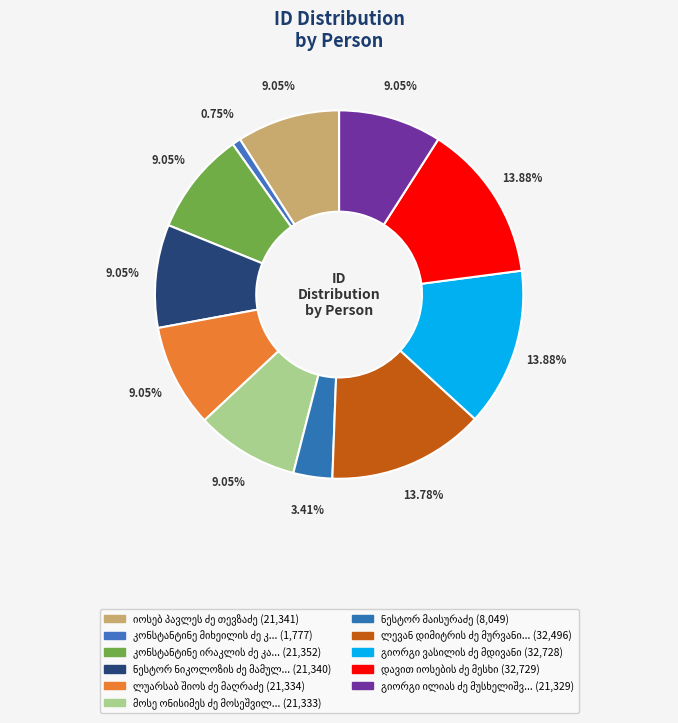

What percentage is the გიორგი ილიას ძე მუსხელიშვილი slice, to the nearest percent?

9%